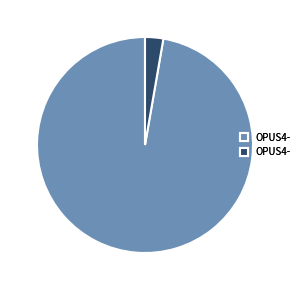

The OPUS4-6510 slice represents 97% of the pie. True or false?

True